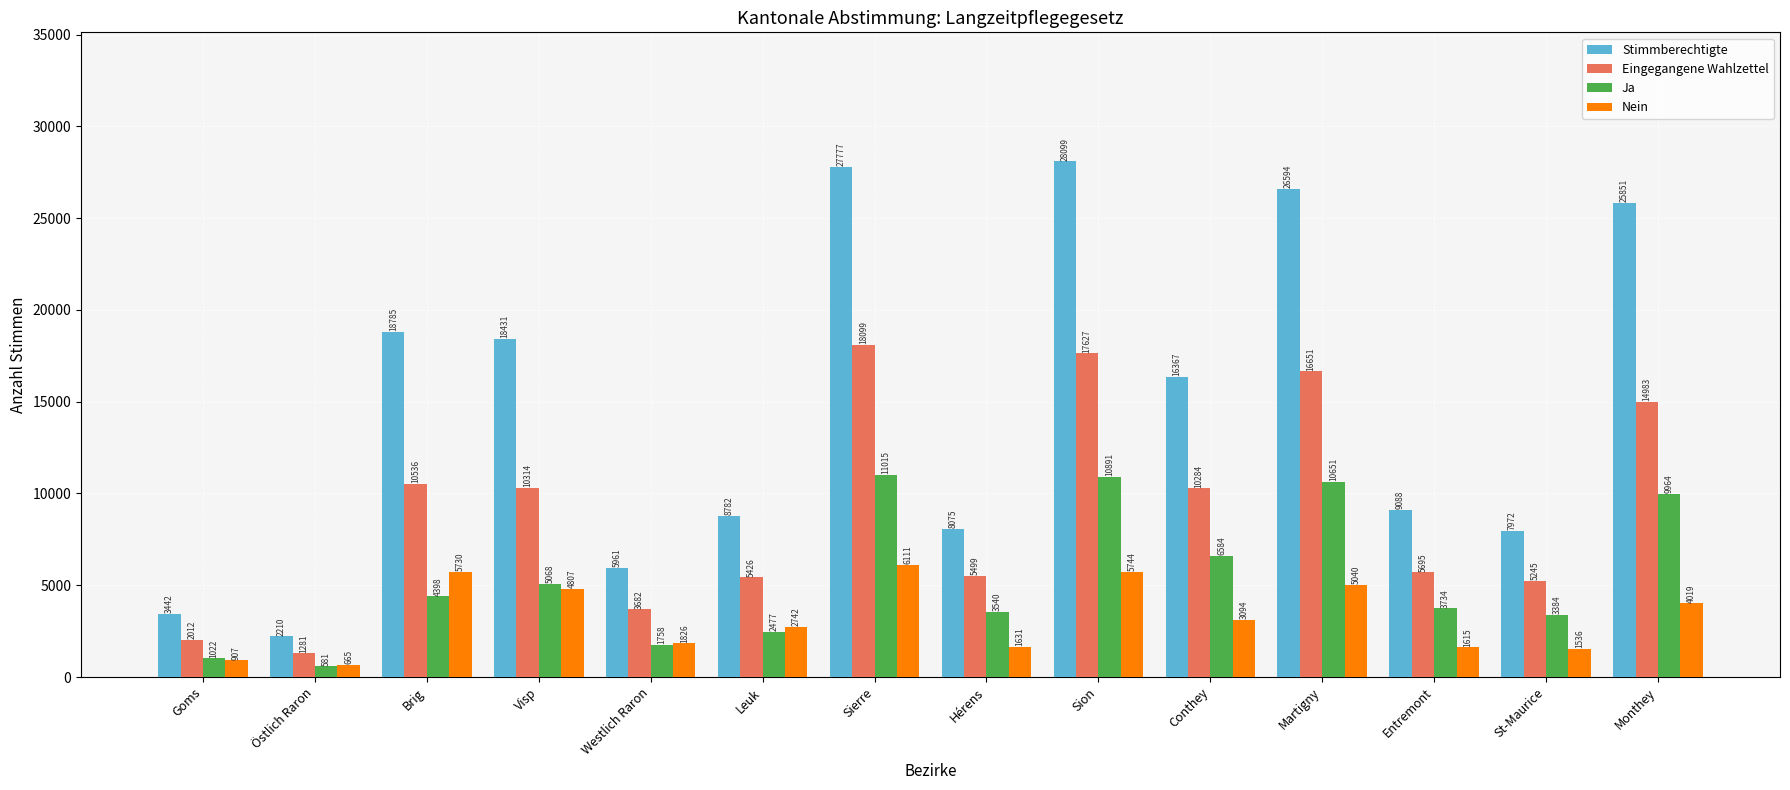

Which category has the highest value in the Ja series?

Sierre